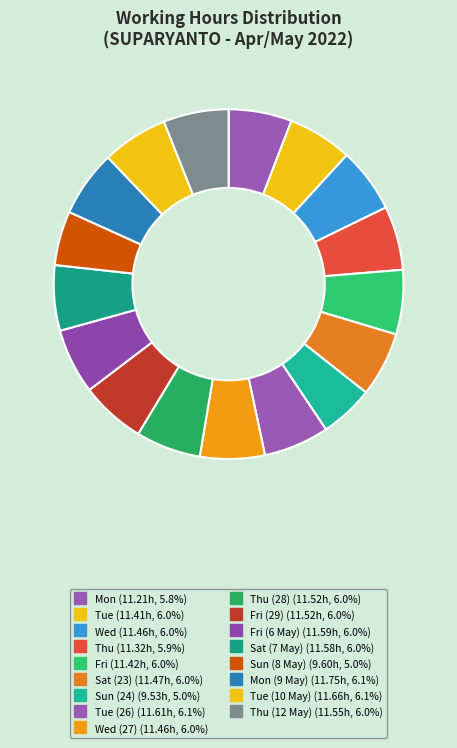

Which category has the biggest portion of the pie?

Mon (9 May)